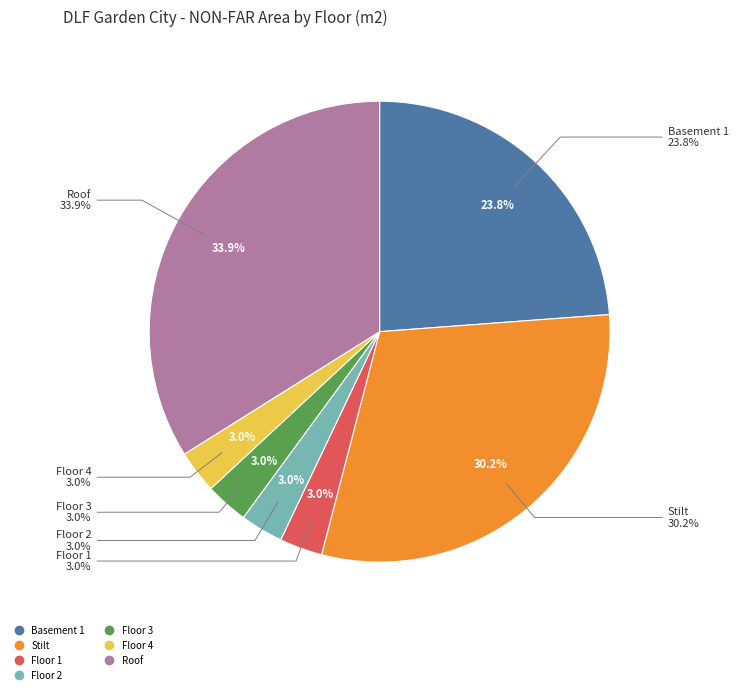

Do Floor 4 and Basement 1 together represent more than half of the pie?

No